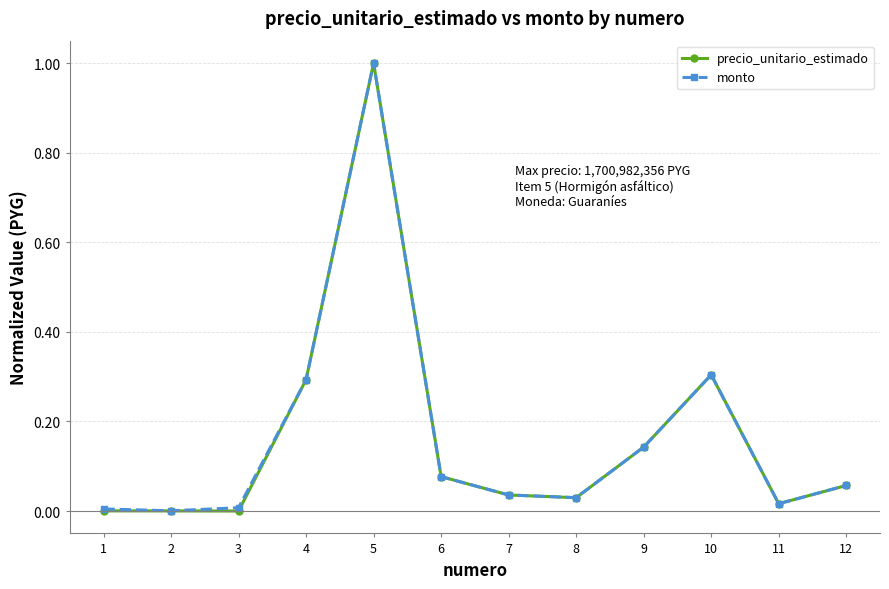

What is the total value across all series at 4?

0.6